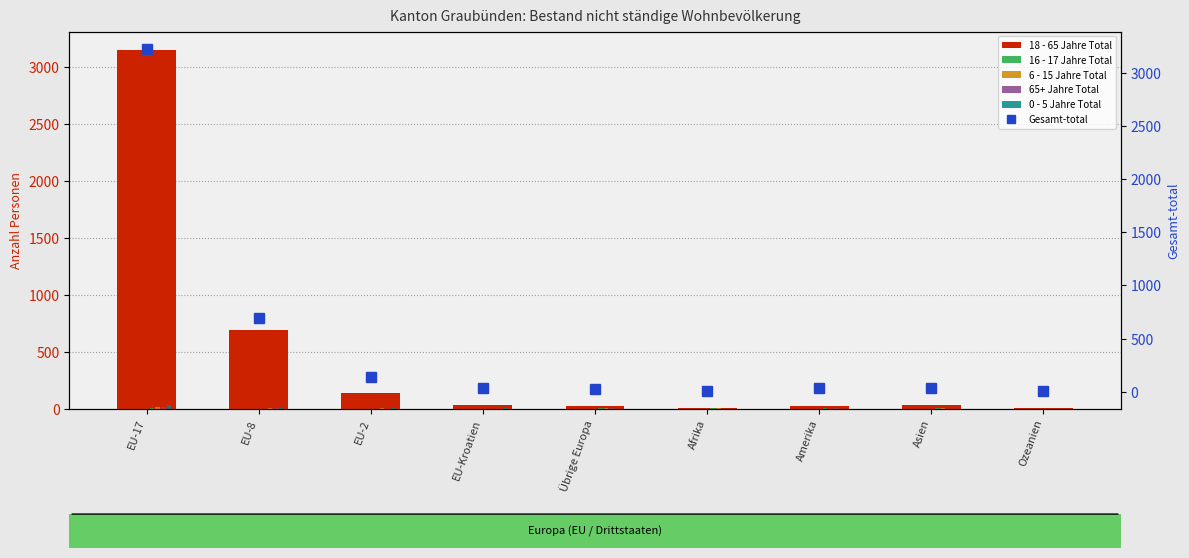

The 65+ Jahre Total series shows 0 at Afrika. True or false?

True